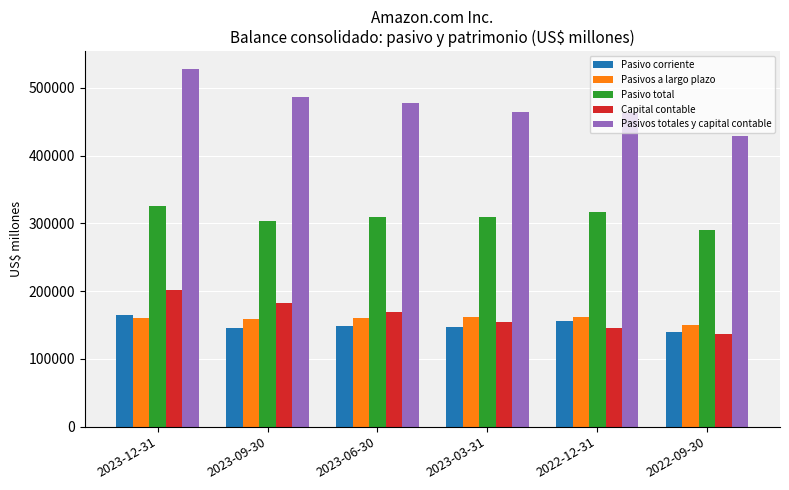

What is the value of the Pasivo corriente bar at the 2nd from the left?

145214